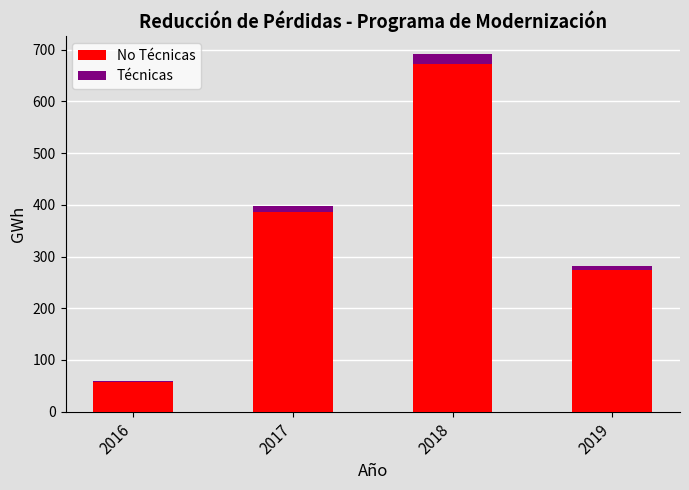

At which category is the sum across all series the highest?

2018